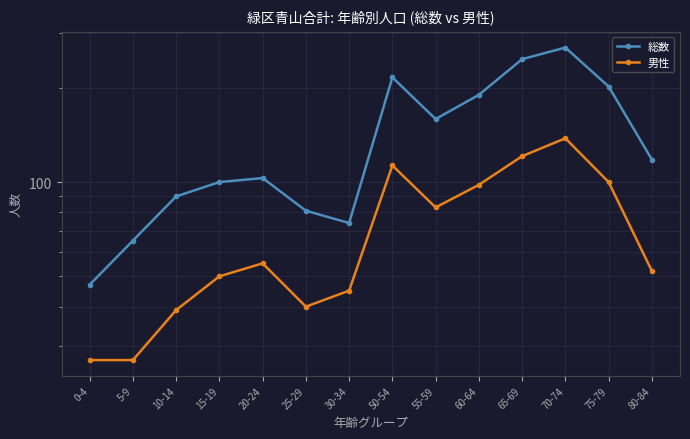

How many values in the 男性 series exceed 55?

6